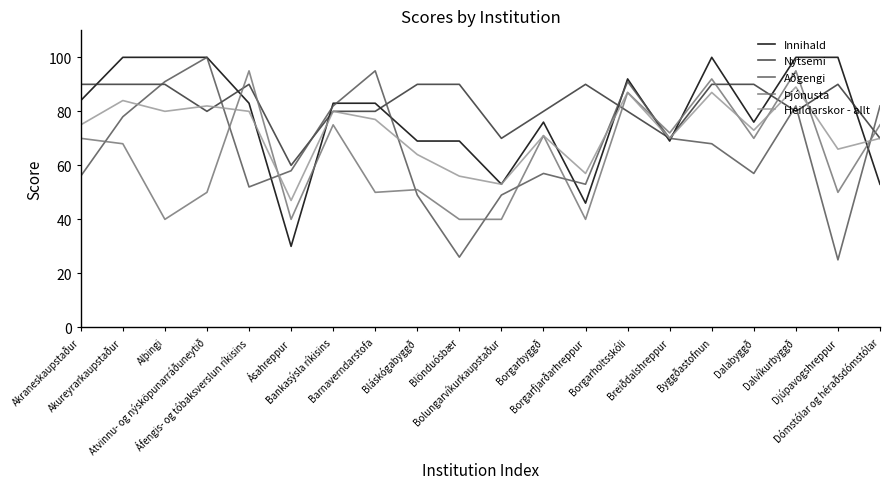

What is the sum of the Þjónusta values at Atvinnu- og nýsköpunarráðuneytið and Bankasýsla ríkisins?

125